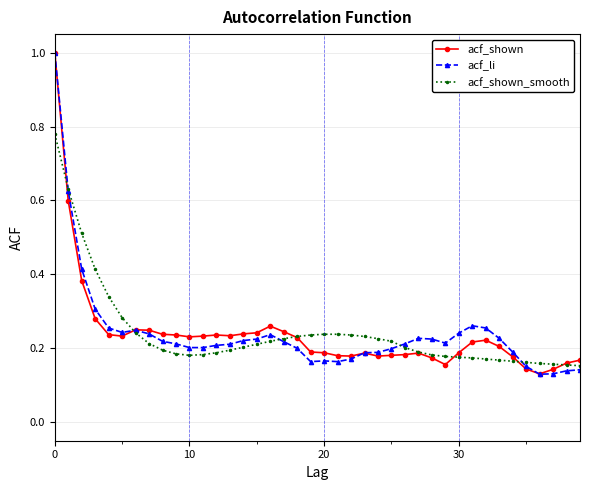

True or false: acf_shown has more than 2 interior local peaks.

True